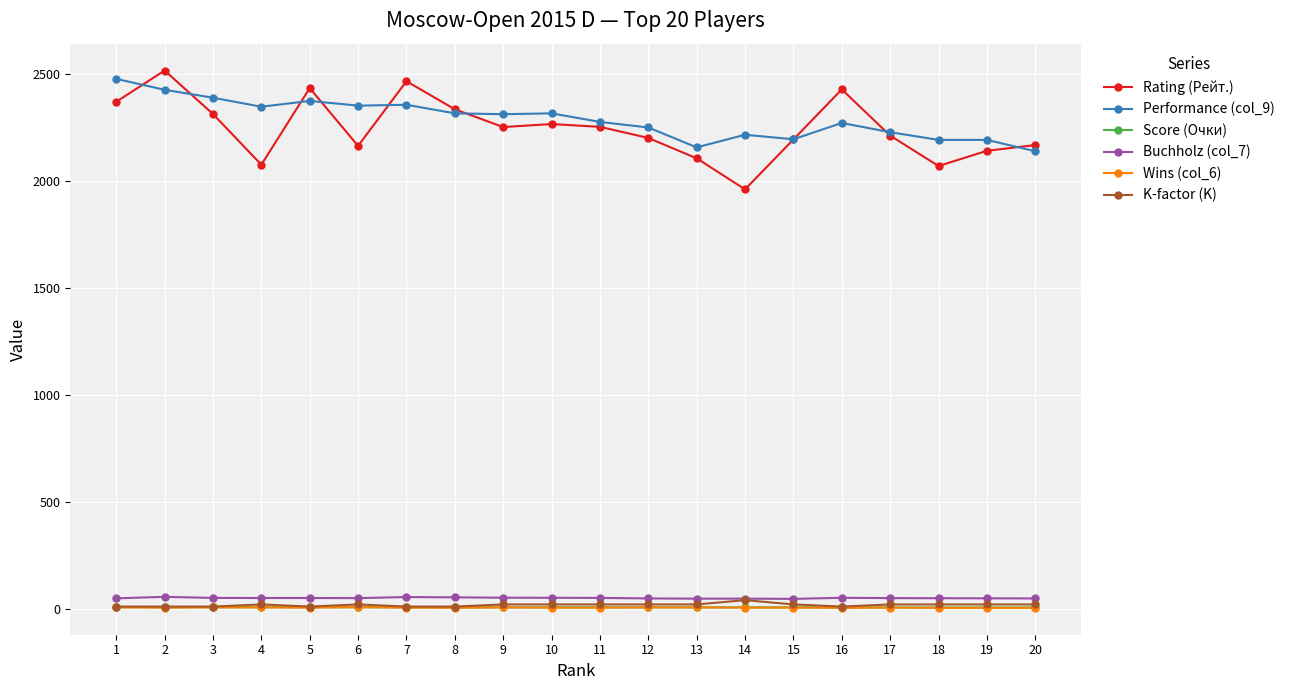

True or false: Wins (col_6) has more than 1 points higher than both neighbors.

True